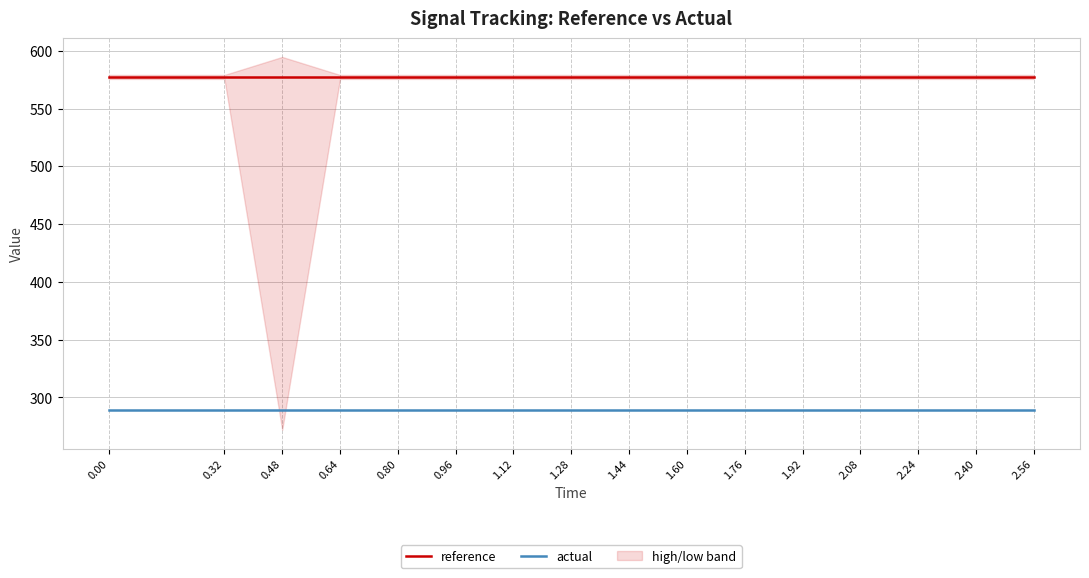

At 0.96, list the series in order from smallest to largest.

actual, reference